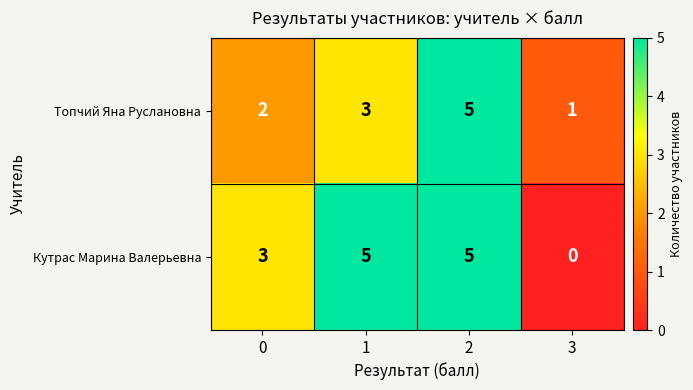

Which series has the largest range (max minus min)?

Кутрас Марина Валерьевна